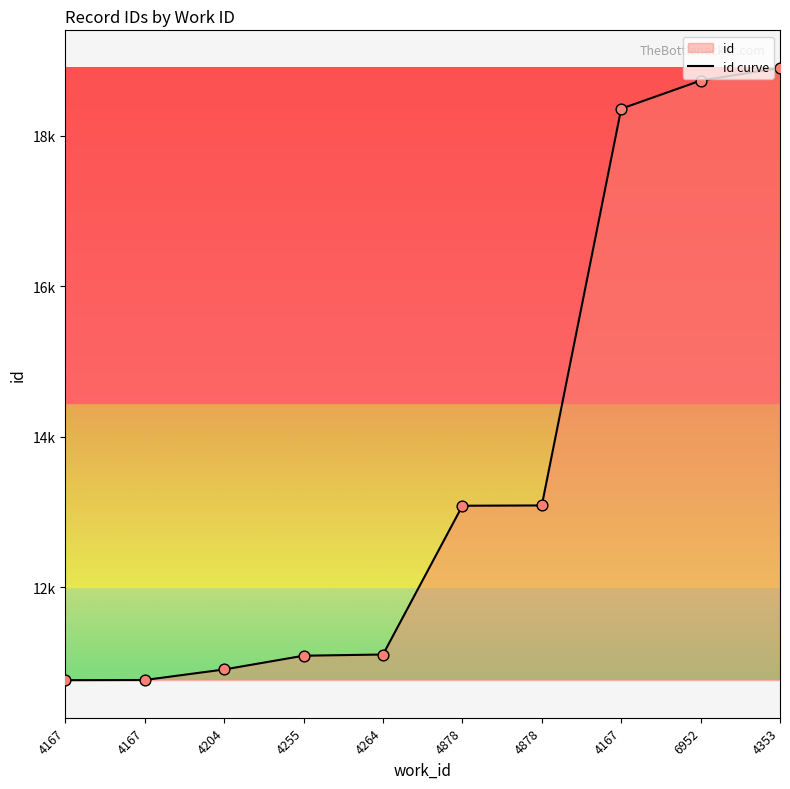

Which has a higher value, 4204 or 6952?

6952